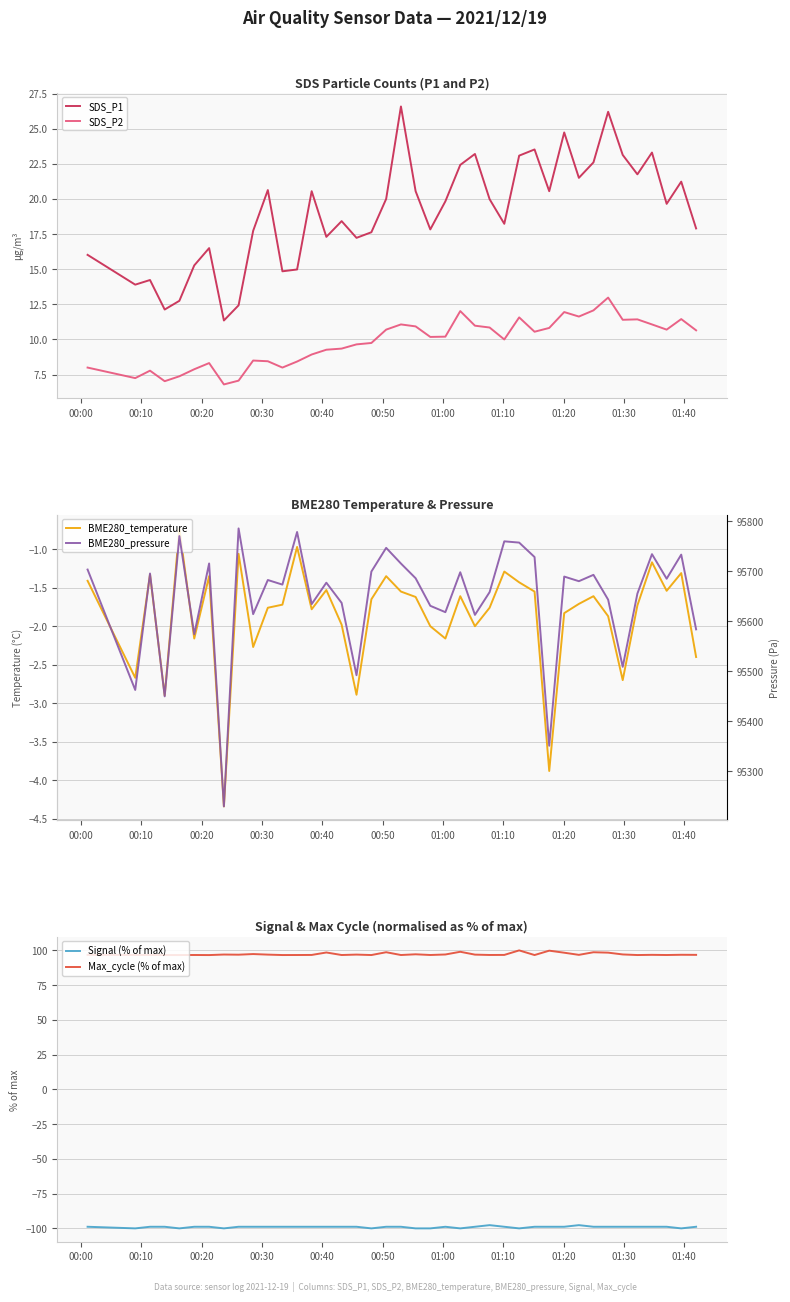

True or false: SDS_P1 and SDS_P2 intersect in this chart.

False